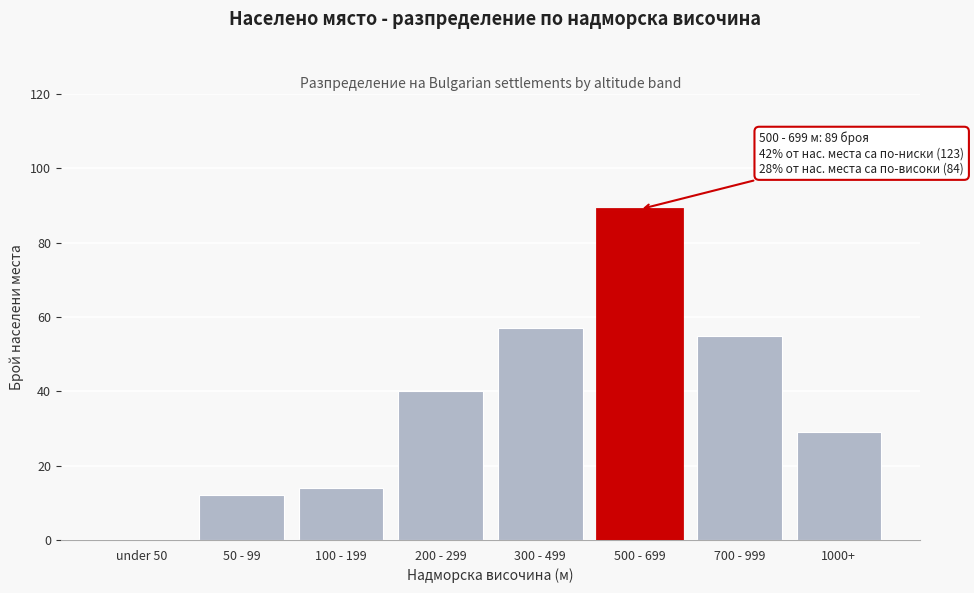

Reading left to right, transcribe all the data shown in this chart.

under 50=0	50 - 99=12	100 - 199=14	200 - 299=40	300 - 499=57	500 - 699=89	700 - 999=55	1000+=29